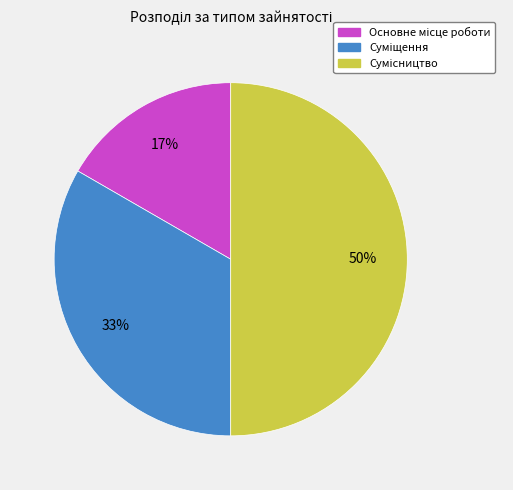

Count the number of slices in the pie.

3